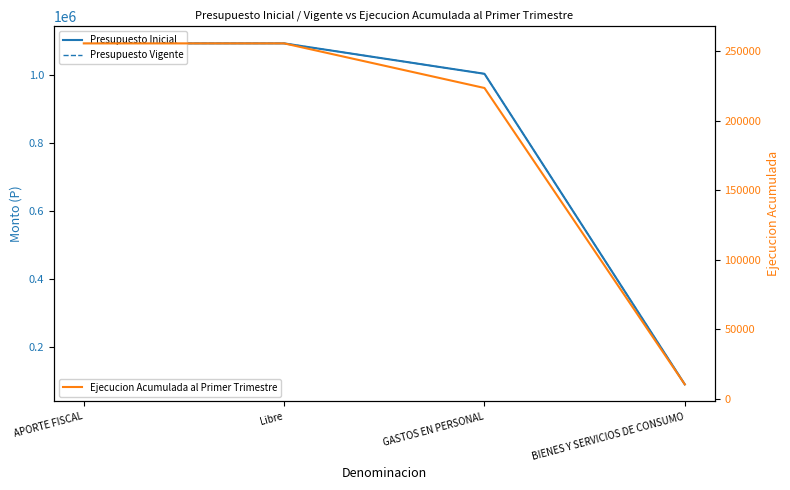

At which category is the sum across all series the highest?

APORTE FISCAL